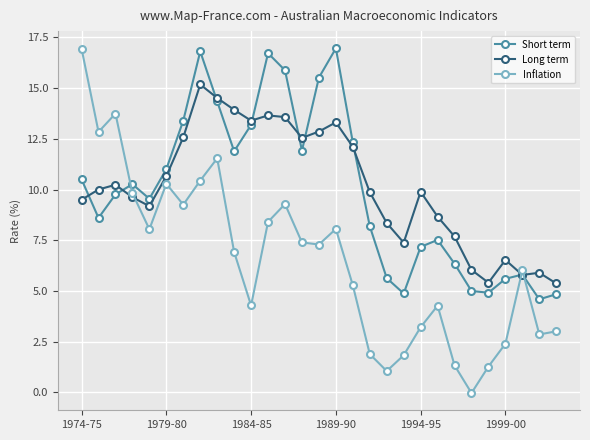

What is the lowest value of the Short term series?

4.6